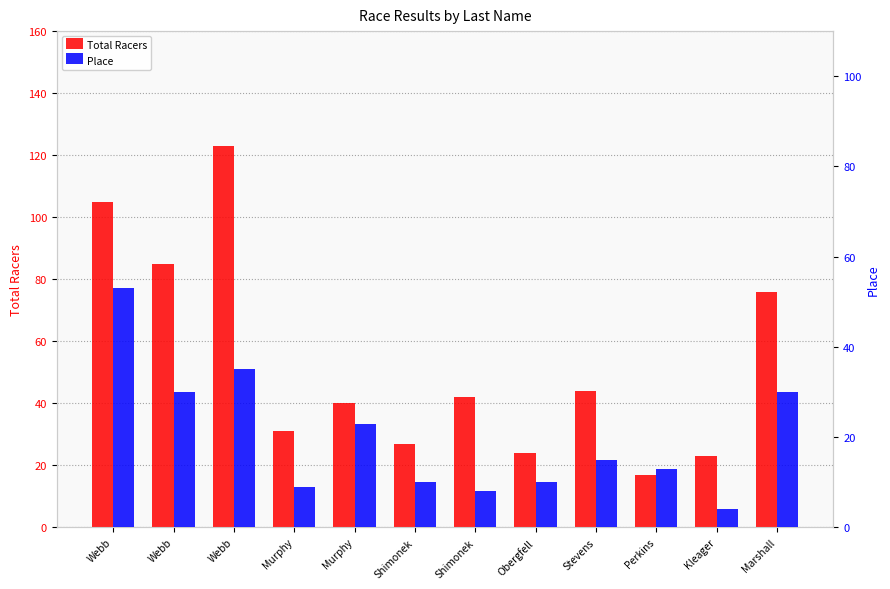

At which label does Total Racers first exceed 42?

Webb